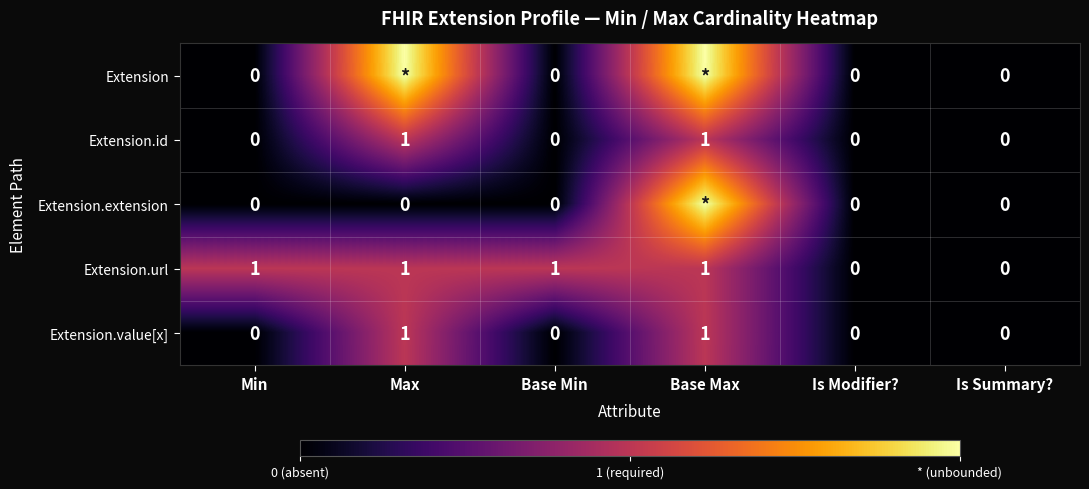

What value does the Extension.url series have at Max?

1